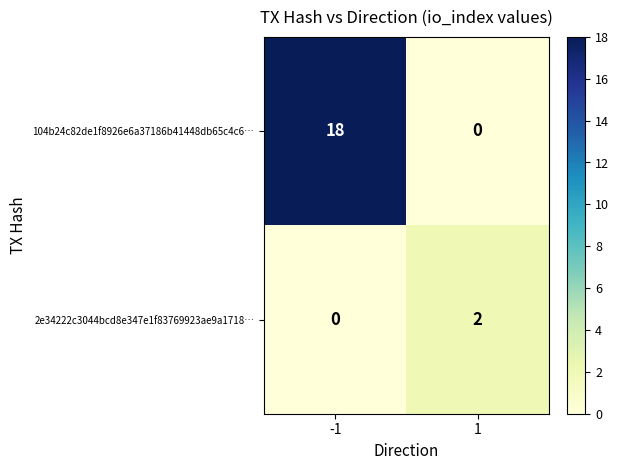

Which series has the largest total across all categories?

104b24c82de1f8926e6a37186b41448db65c4c6…